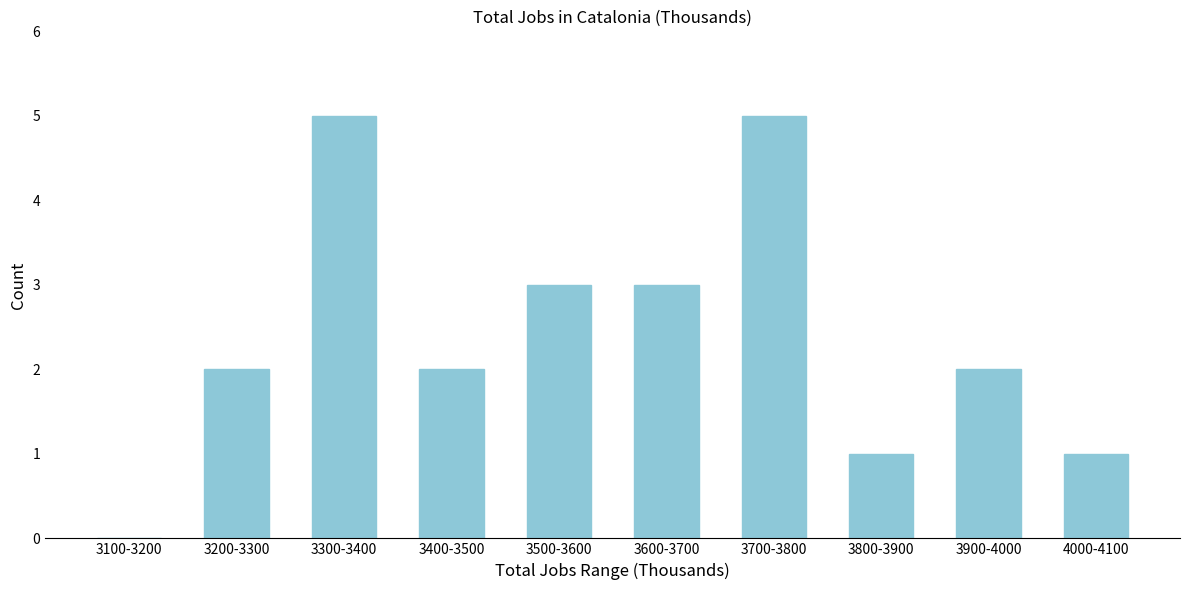

Reading left to right, transcribe all the data shown in this chart.

3100-3200=0	3200-3300=2	3300-3400=5	3400-3500=2	3500-3600=3	3600-3700=3	3700-3800=5	3800-3900=1	3900-4000=2	4000-4100=1